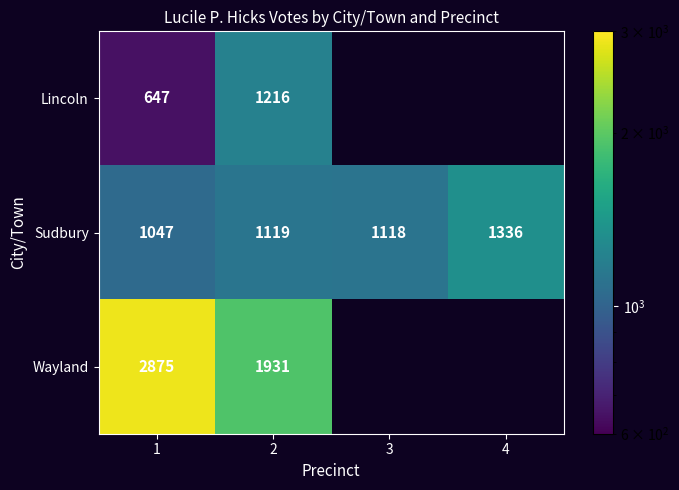

At which category is the sum across all series the highest?

1